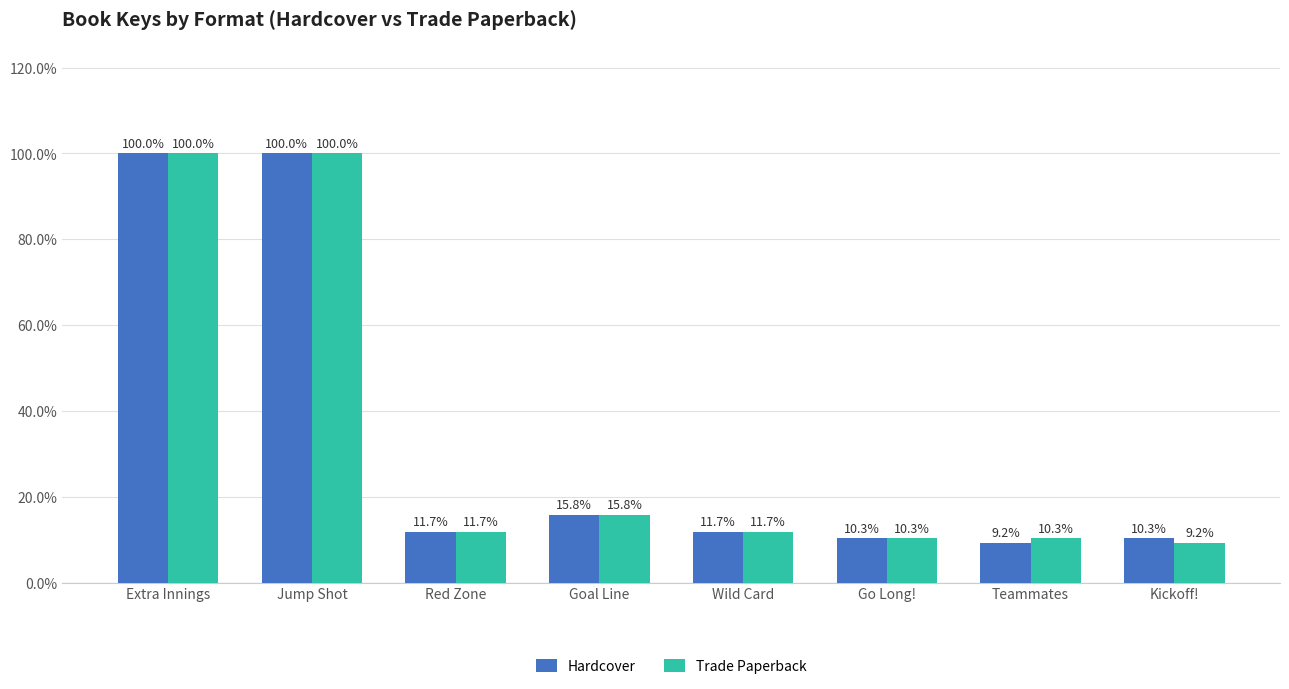

Reading right to left, transcribe all the data shown in this chart.

Hardcover: 10.3	9.2	10.3	11.7	15.8	11.7	100.0	100.0
Trade Paperback: 9.2	10.3	10.3	11.7	15.8	11.7	100.0	100.0